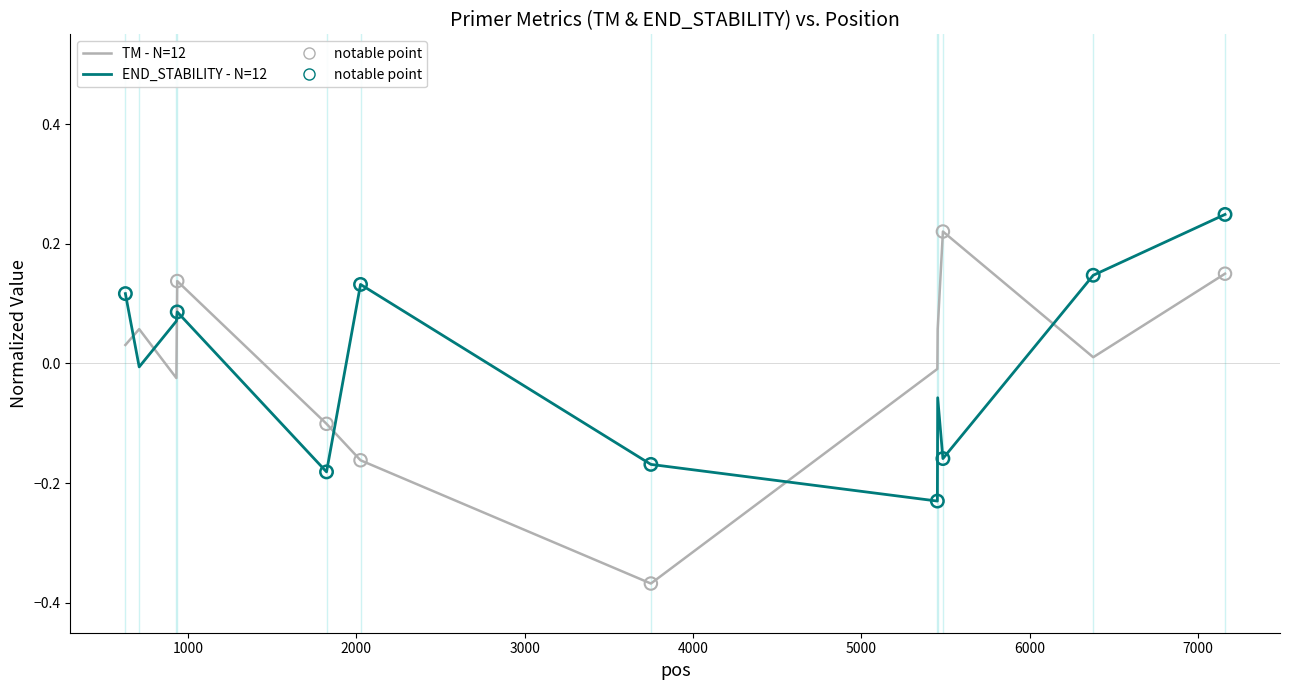

What is the difference between the maximum and minimum values in the END_STABILITY - N=12 series?

0.5